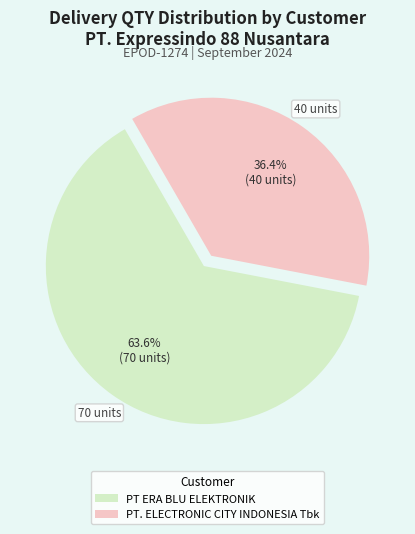

How many slices are in this pie chart?

2